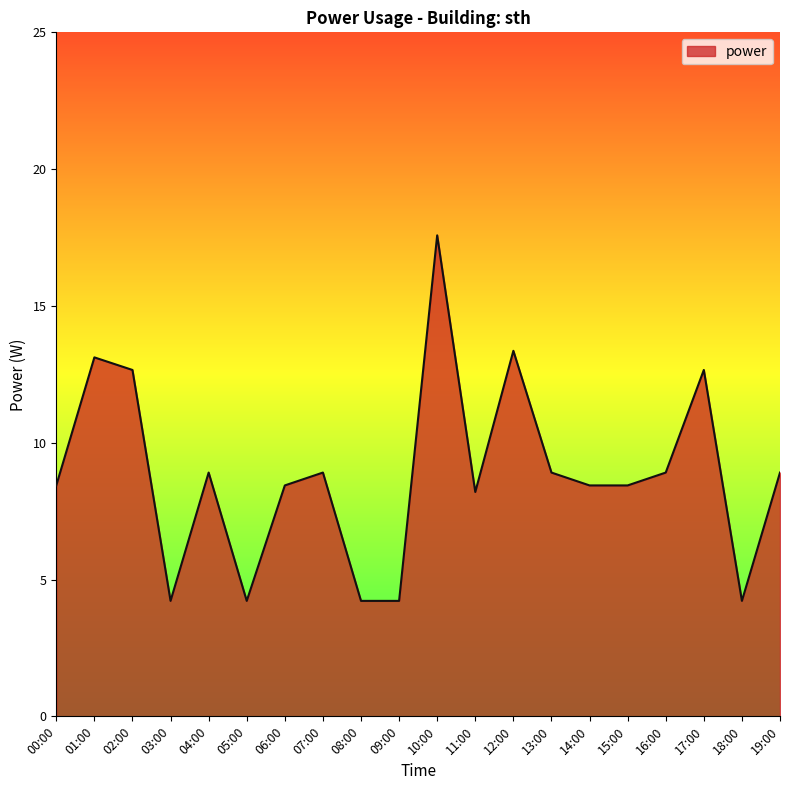

Reading left to right, what are all the values shown in this chart?

8.4	13.1	12.7	4.2	8.9	4.2	8.4	8.9	4.2	4.2	17.6	8.2	13.4	8.9	8.4	8.4	8.9	12.7	4.2	8.9